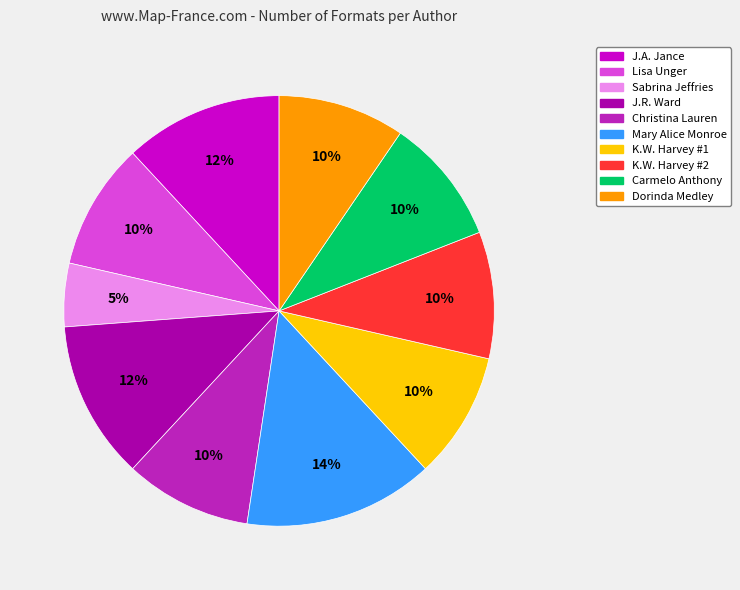

Is there any slice that represents more than half of the pie?

No